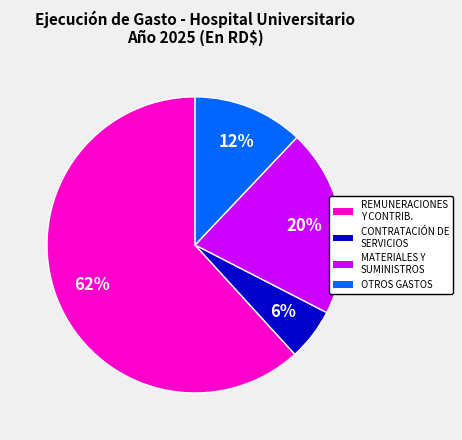

To the nearest percent, what is the difference between the largest and smallest slice percentages?

56%